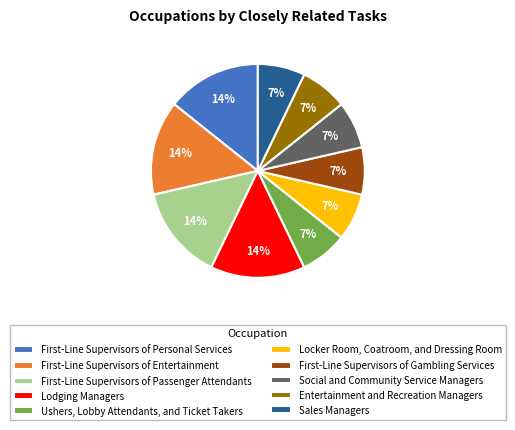

The Entertainment and Recreation Managers slice represents 7% of the pie. True or false?

True